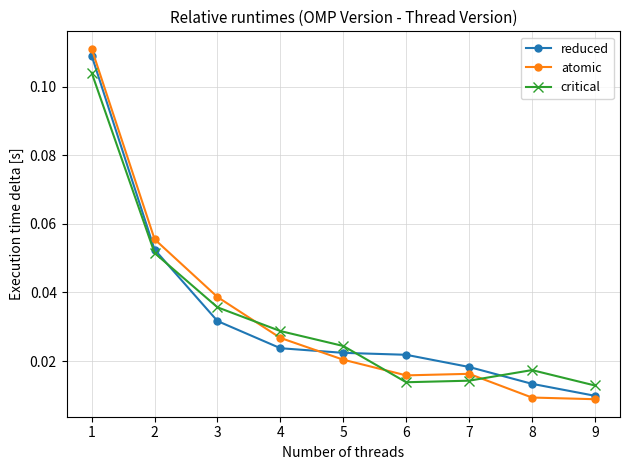

Which series has the largest range (max minus min)?

atomic